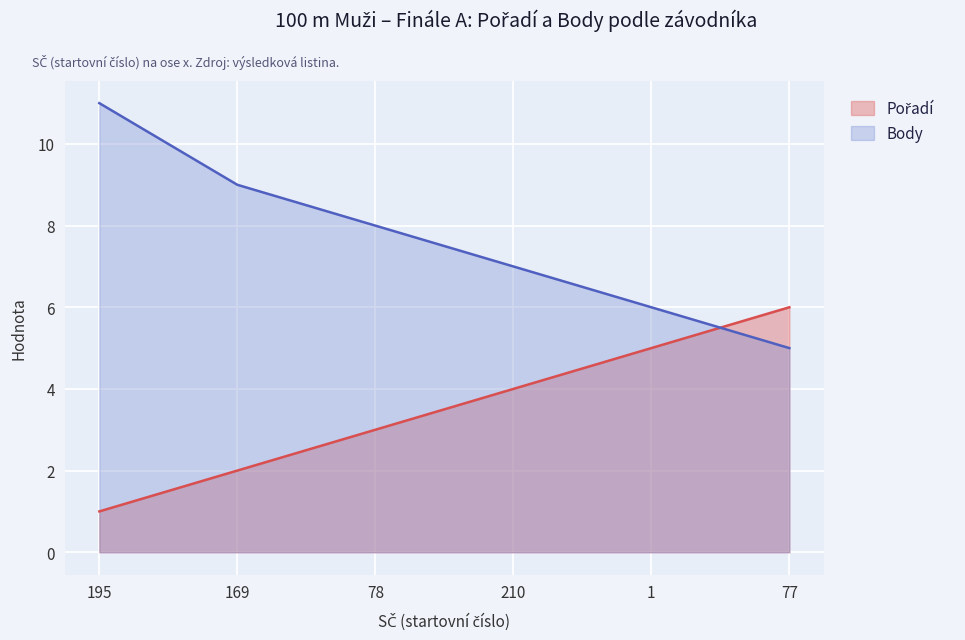

Is it true that Pořadí equals 5 at 78?

False